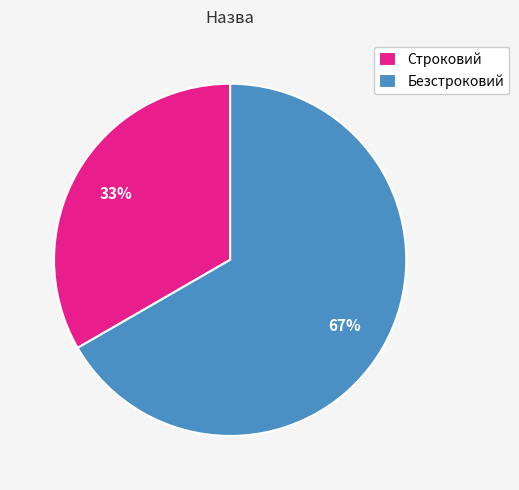

True or false: Безстроковий accounts for 67% of the total.

True